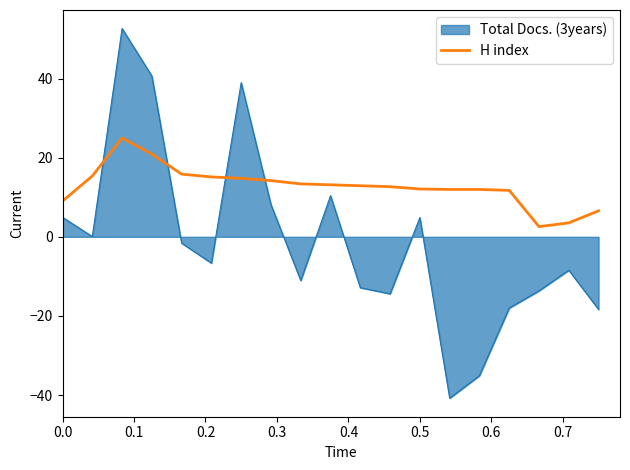

Which series has the largest range (max minus min)?

Total Docs. (3years)